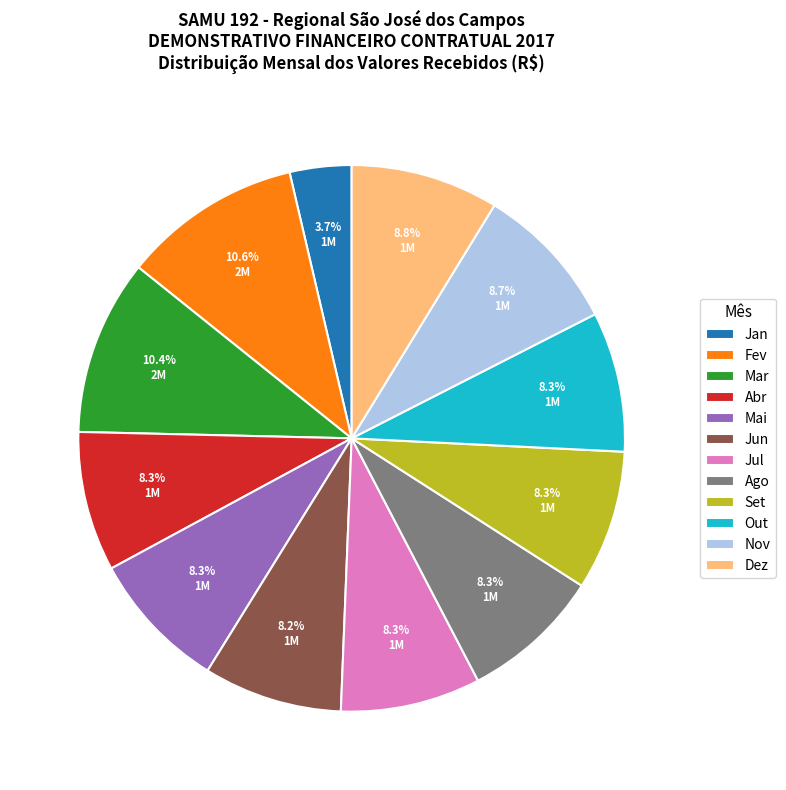

The Dez slice represents 9% of the pie. True or false?

True